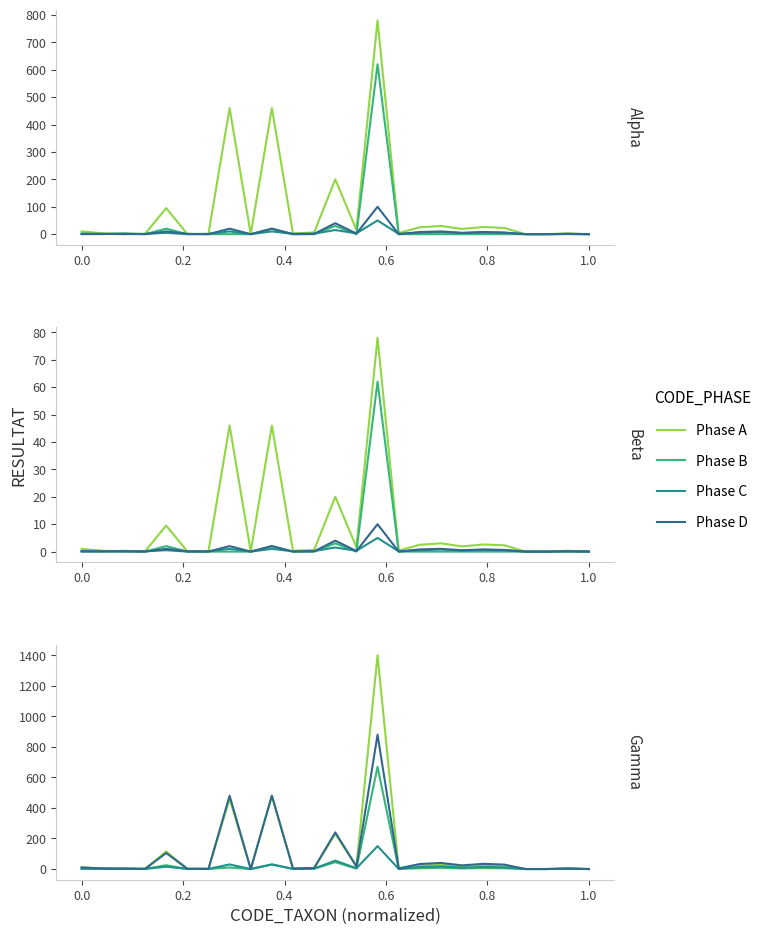

At how many categories does at least one series exceed 579?

1